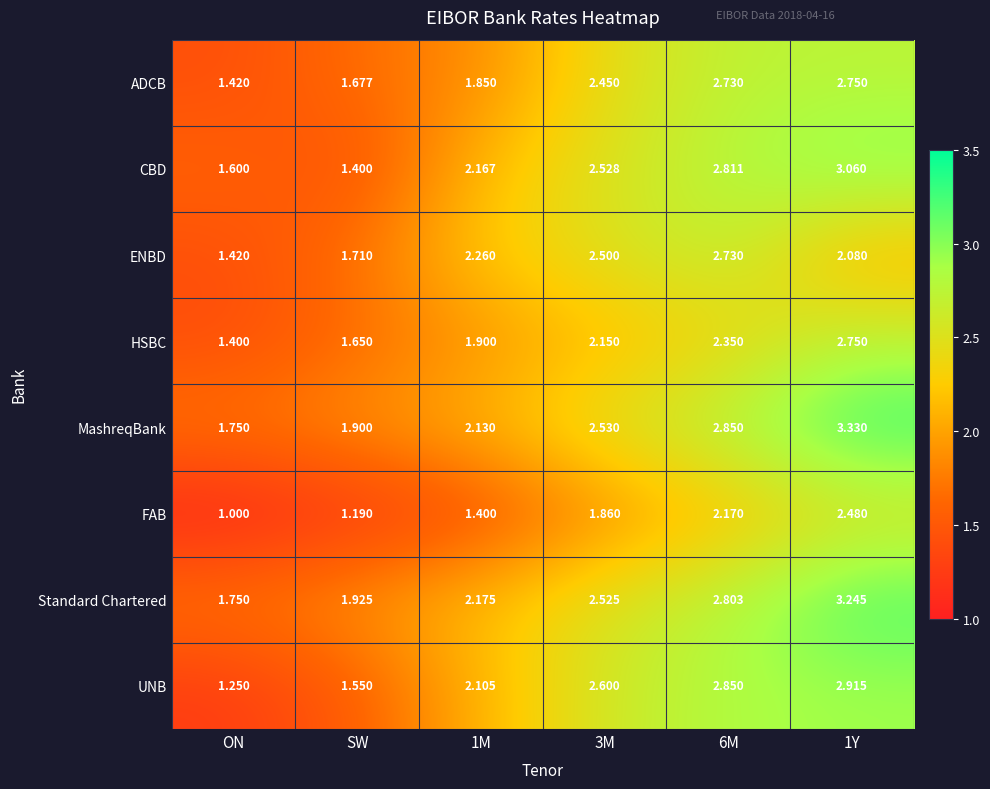

Which series has the largest total across all categories?

MashreqBank